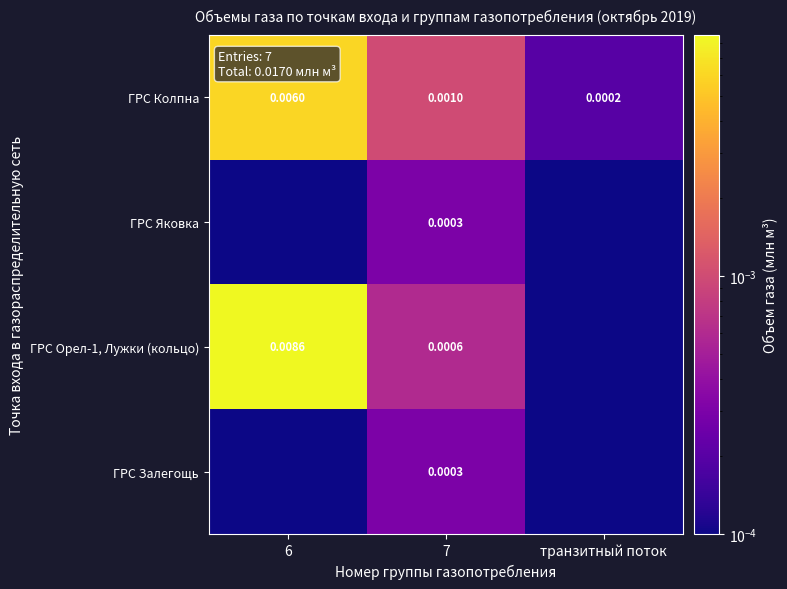

Is the value of ГРС Колпна at транзитный поток greater than the value of ГРС Орел-1, Лужки (кольцо) at 7?

No